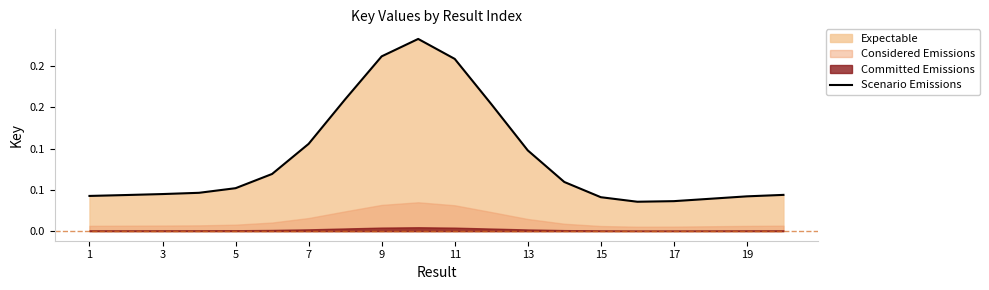

Does the chart display data point markers on the line(s)?

No